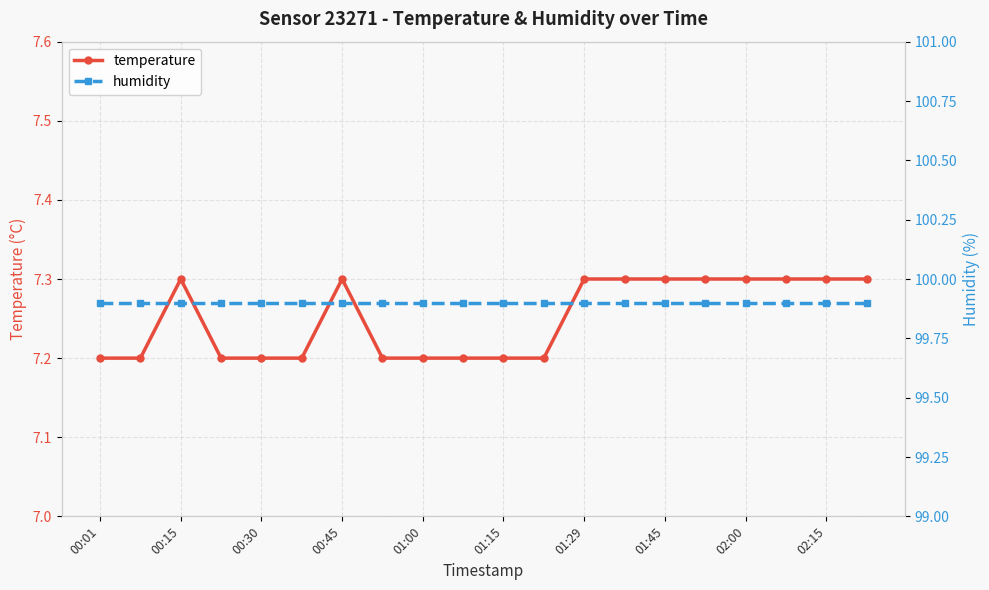

What is the maximum value for temperature?

7.3